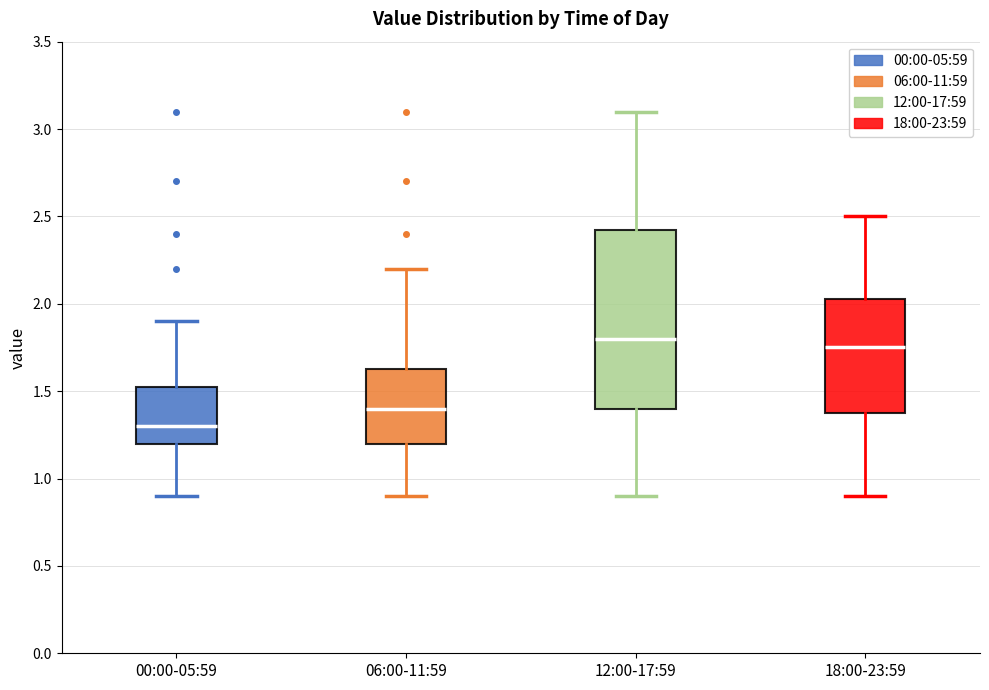

Reading left to right, transcribe this box plot: for each box, give where its median line is, the range the box spans, and where its two whiskers end, as read against the y-axis. The values are not printed on the chart, so give them approximately, as read against the axis.

00:00-05:59: median 1.30, box 1.20 to 1.55, whiskers 0.90 to 1.90
06:00-11:59: median 1.40, box 1.20 to 1.65, whiskers 0.90 to 2.20
12:00-17:59: median 1.80, box 1.40 to 2.45, whiskers 0.90 to 3.10
18:00-23:59: median 1.75, box 1.40 to 2.05, whiskers 0.90 to 2.50